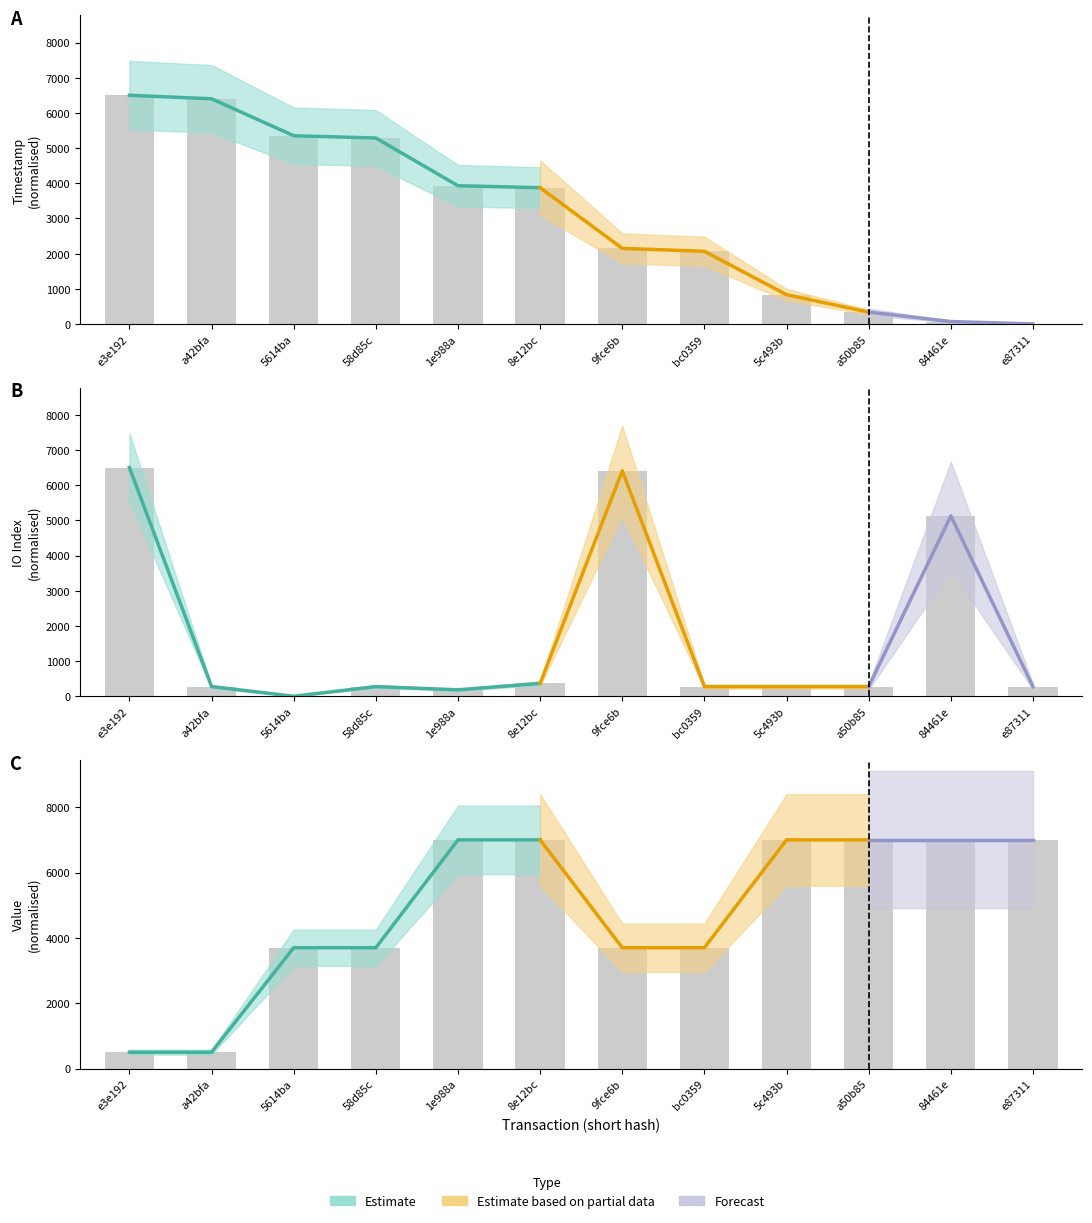

How many groups of bars are there?

12